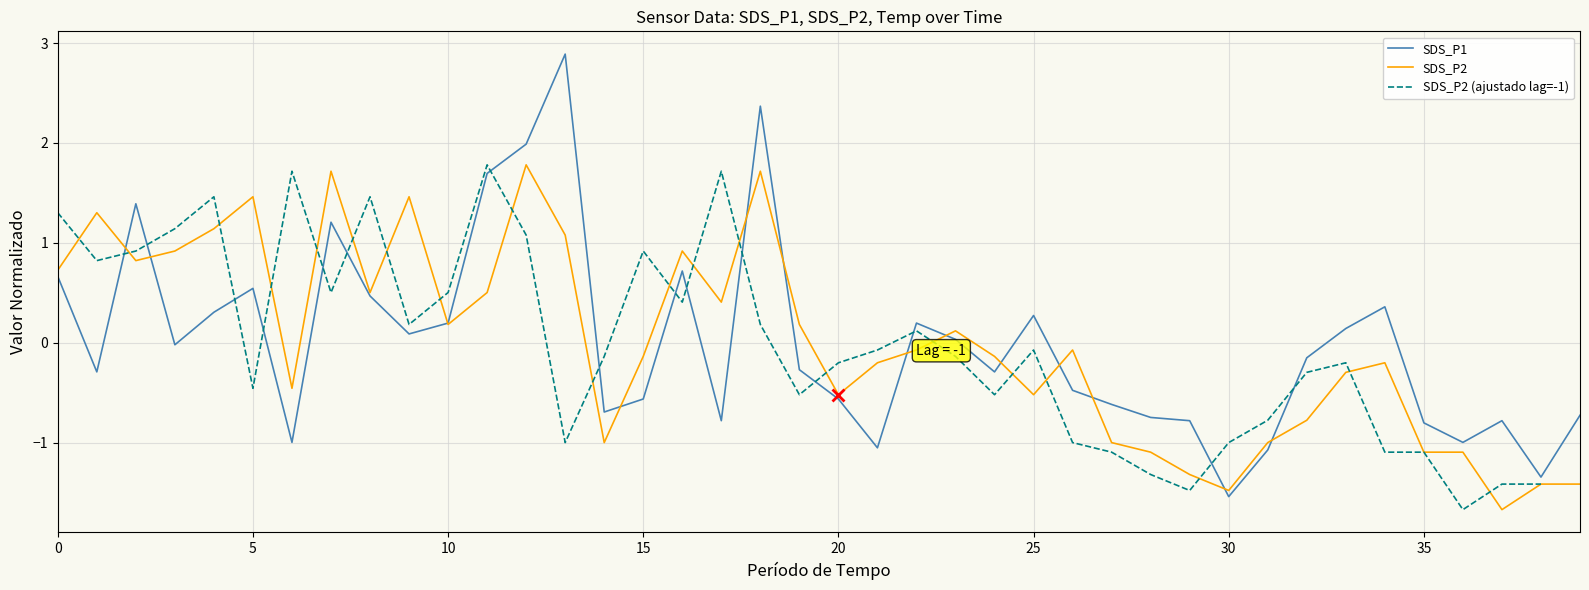

What is the maximum value for SDS_P2?

1.8